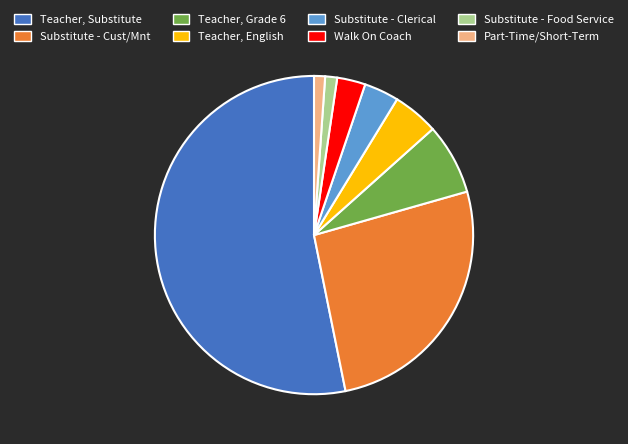

Which category has the biggest portion of the pie?

Teacher, Substitute